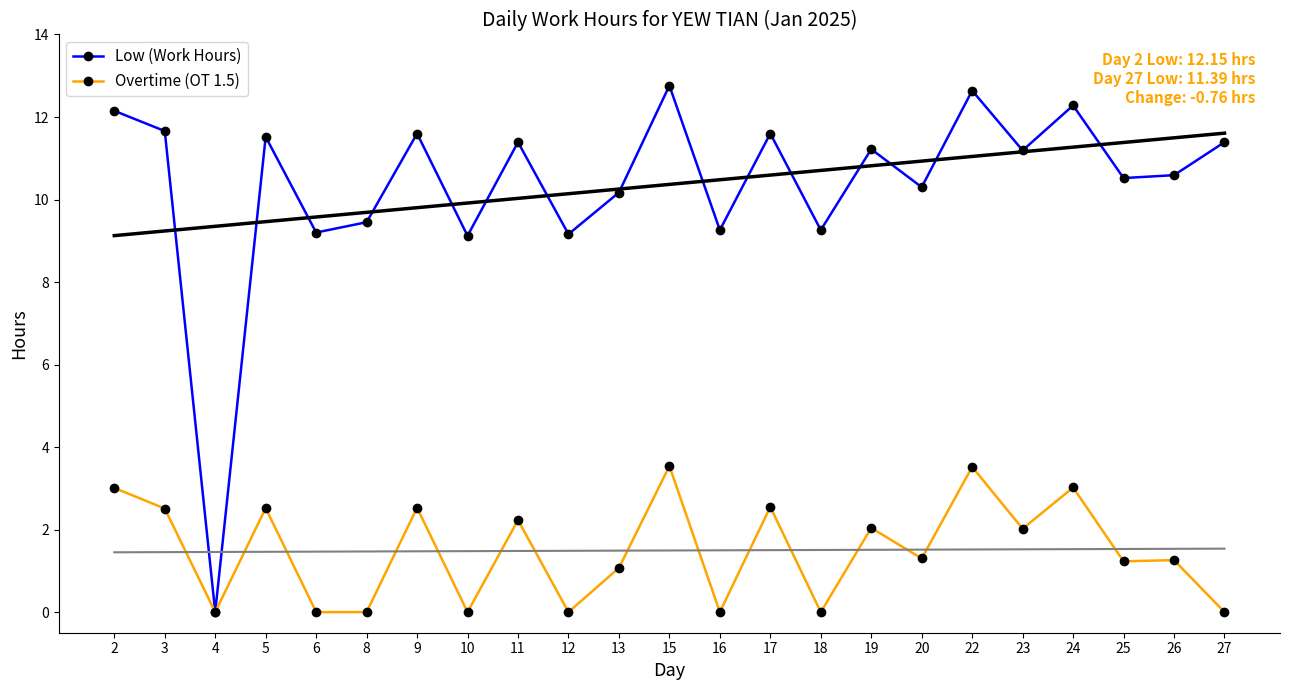

Reading right to left, extract all data points from this chart.

Low (Work Hours): 11.4	10.6	10.5	12.3	11.2	12.6	10.3	11.2	9.3	11.6	9.3	12.8	10.2	9.2	11.4	9.1	11.6	9.4	9.2	11.5	0.0	11.7	12.2
Overtime (OT 1.5): 0.0	1.3	1.2	3.0	2.0	3.5	1.3	2.0	0.0	2.5	0.0	3.5	1.1	0.0	2.2	0.0	2.5	0.0	0.0	2.5	0.0	2.5	3.0